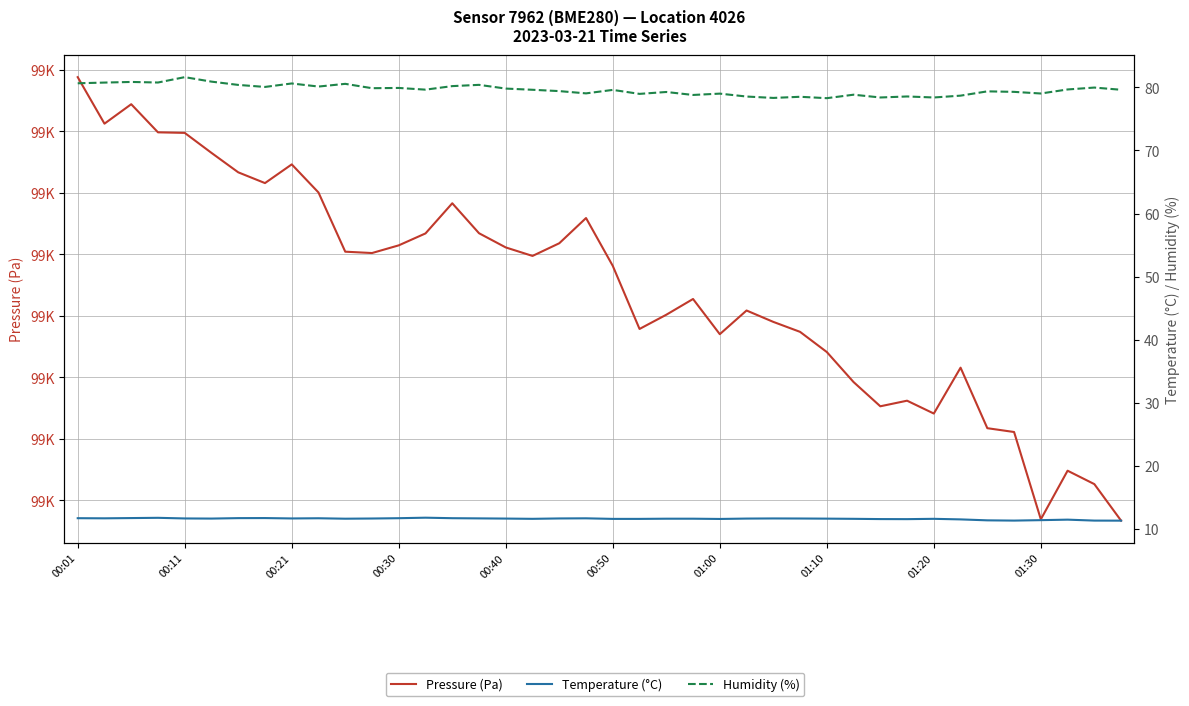

What is the difference between the second highest and second lowest values in the Pressure (Pa) series?

67.5